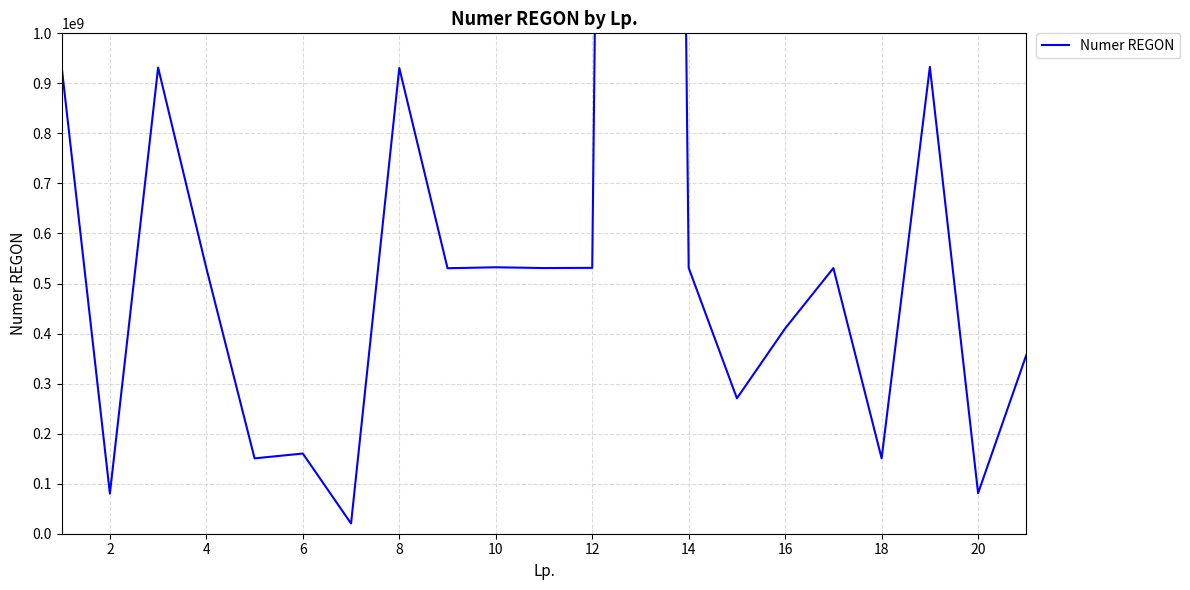

Is it true that the value at 6 is 75999687?

False